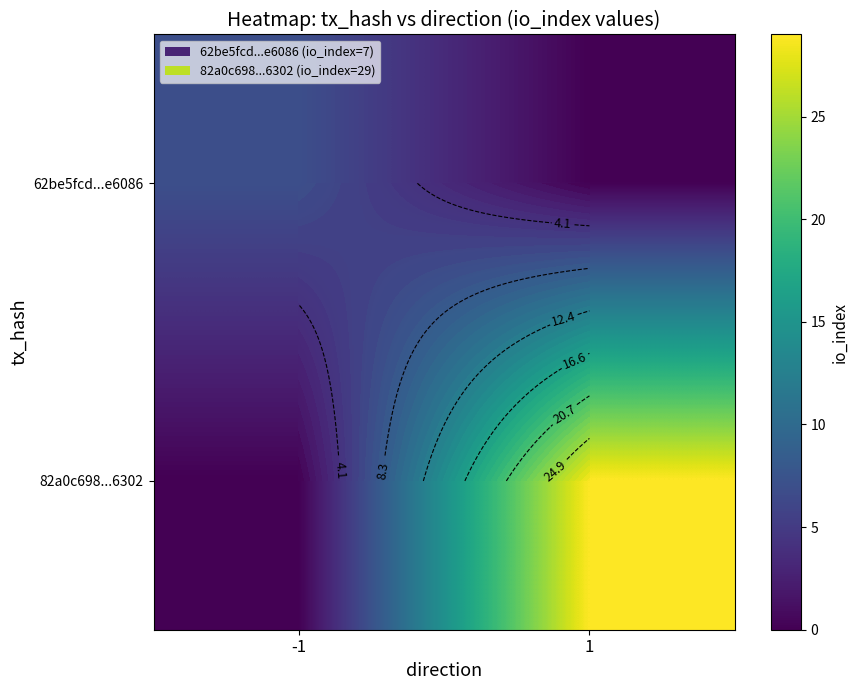

Where is 82a0c698...6302 nearest to the value 14?

-1